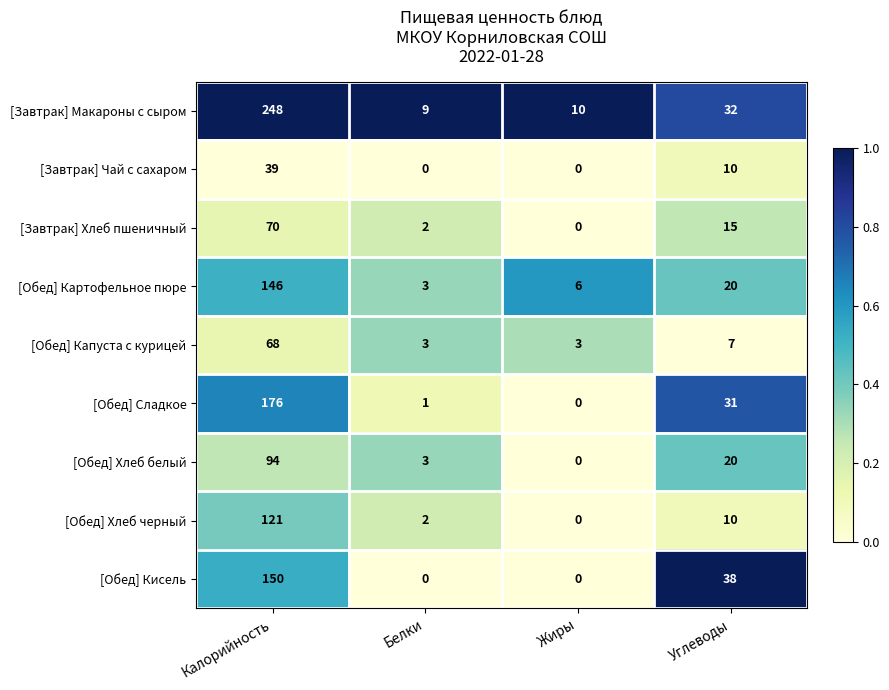

Count the number of data series in this chart.

9